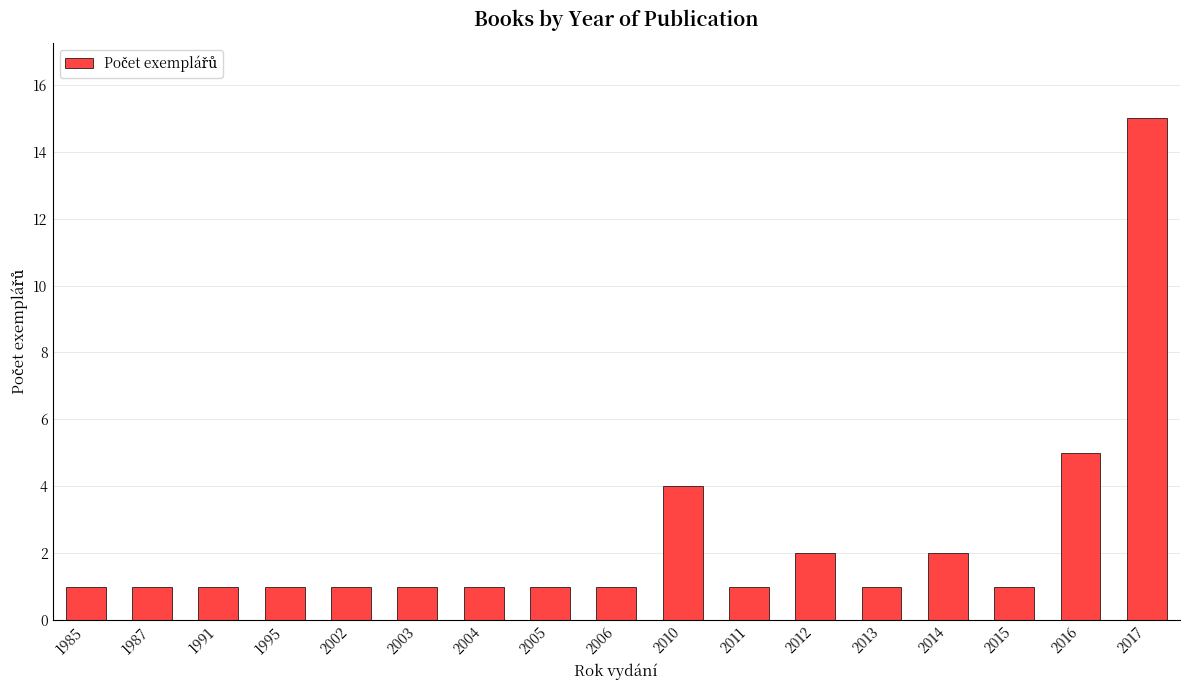

Reading left to right, what are all the values shown in this chart?

1	1	1	1	1	1	1	1	1	4	1	2	1	2	1	5	15